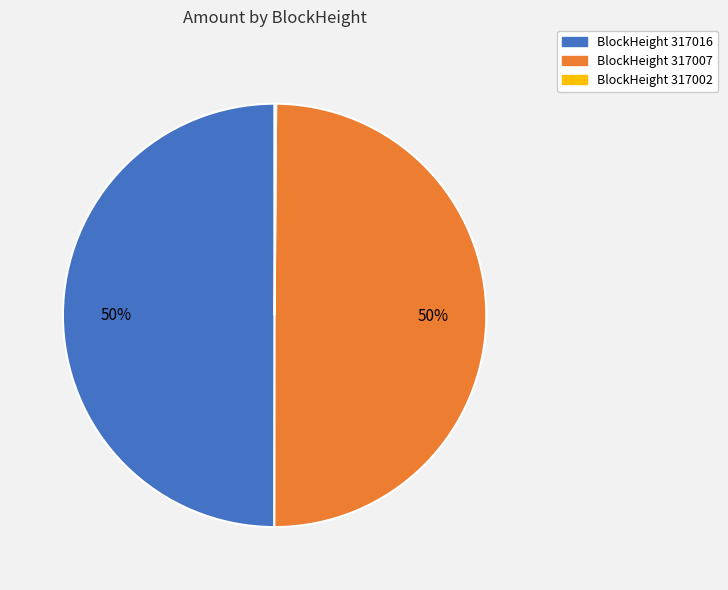

To the nearest percent, what is the average slice percentage?

33%